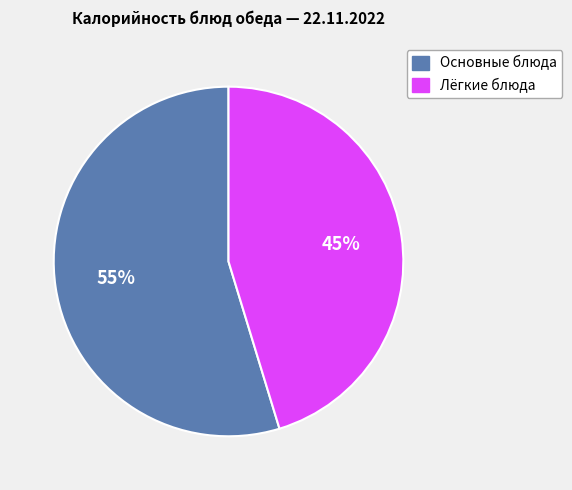

To the nearest percent, what is the average slice percentage?

50%